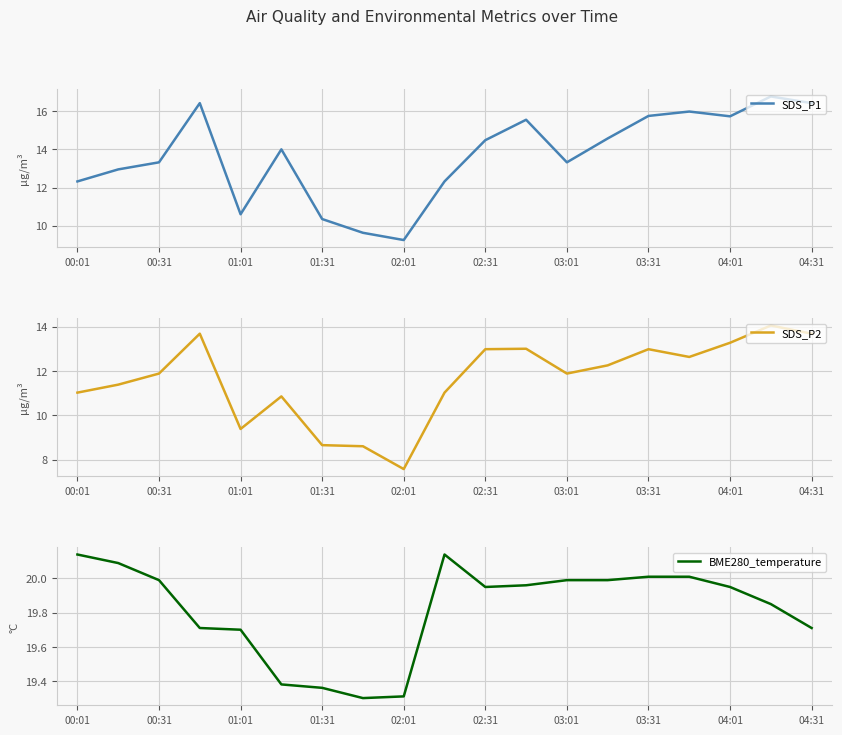

How many data points in SDS_P1 are less than 14?

9